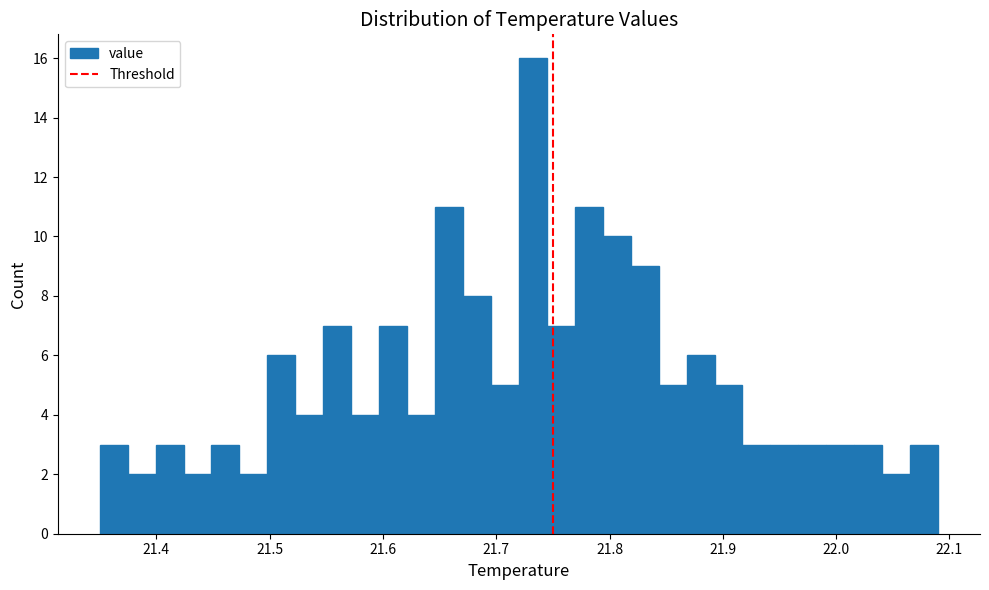

Read against the x-axis, roughly where is the centre of the tallest bar?

21.73